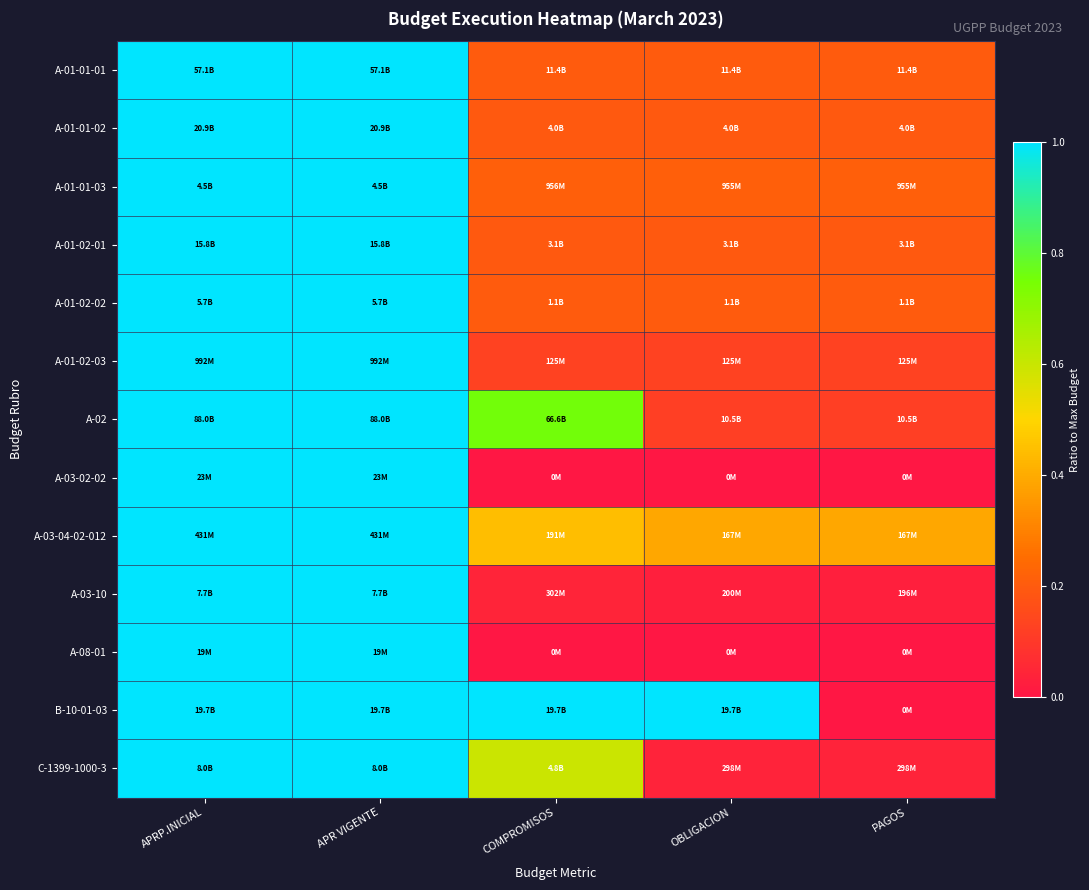

Count the number of data series in this chart.

13